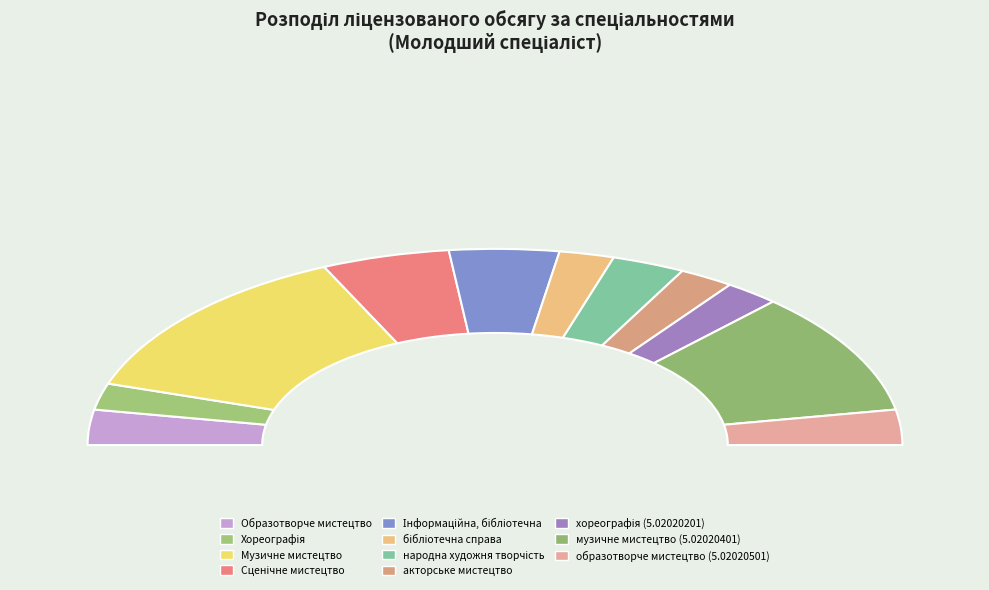

True or false: Образотворче мистецтво accounts for 1% of the total.

False